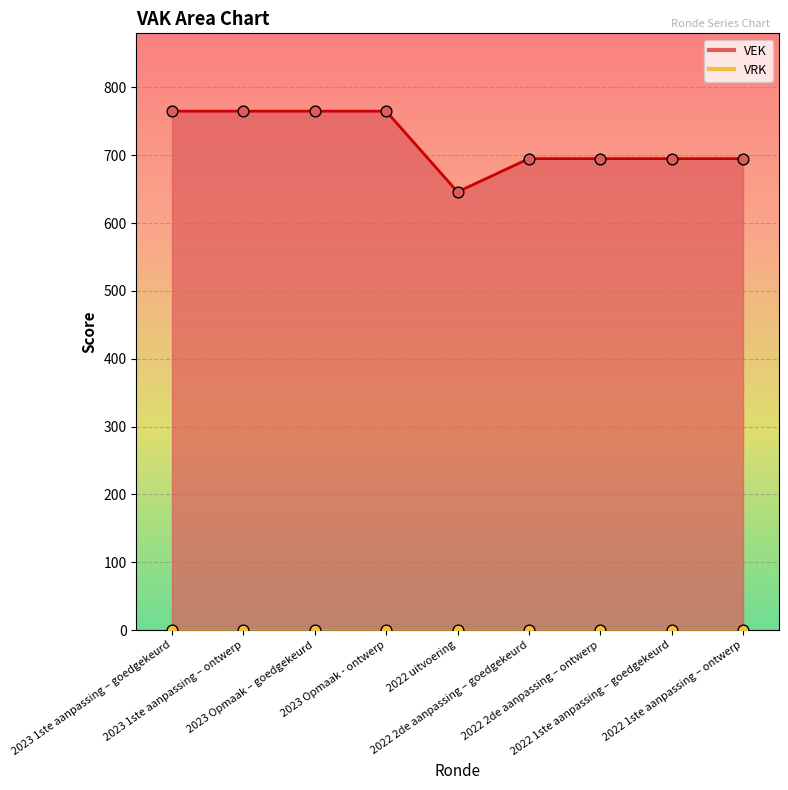

Which has a higher value, 2022 1ste aanpassing – ontwerp or 2022 1ste aanpassing – goedgekeurd?

2022 1ste aanpassing – ontwerp